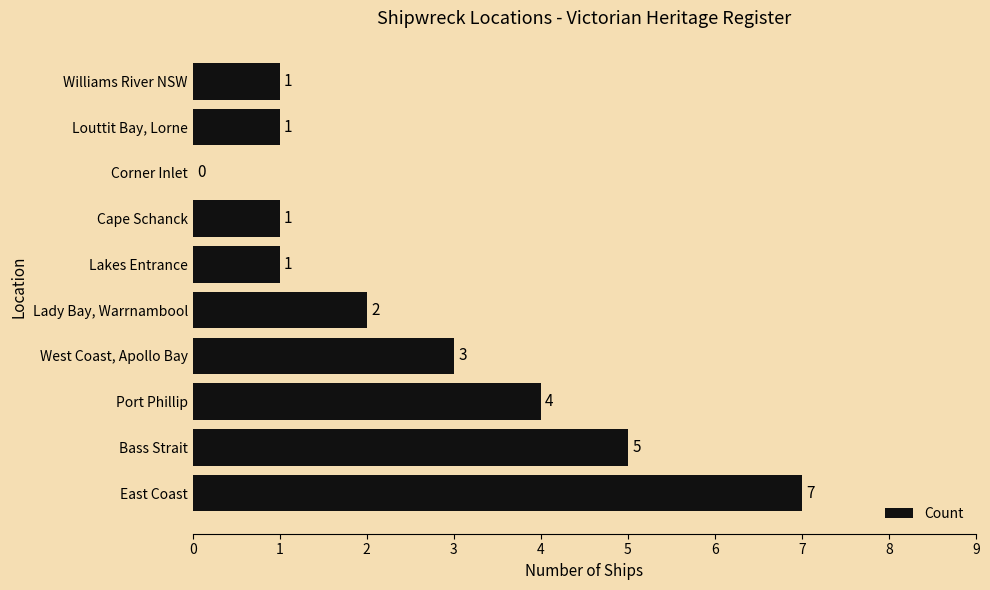

How many values are above zero?

9